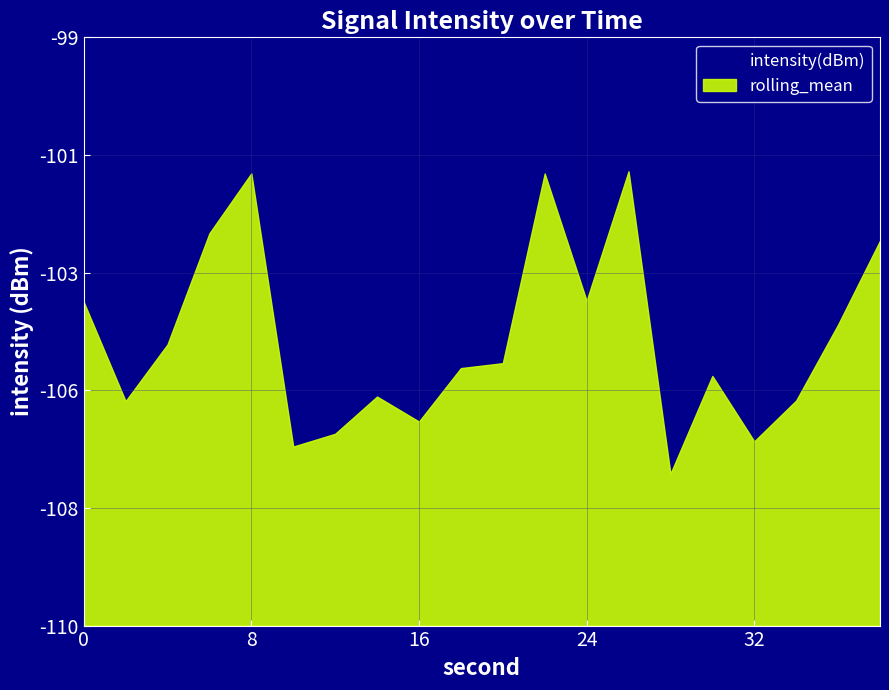

What is the sum of all rolling_mean values?

-2087.5